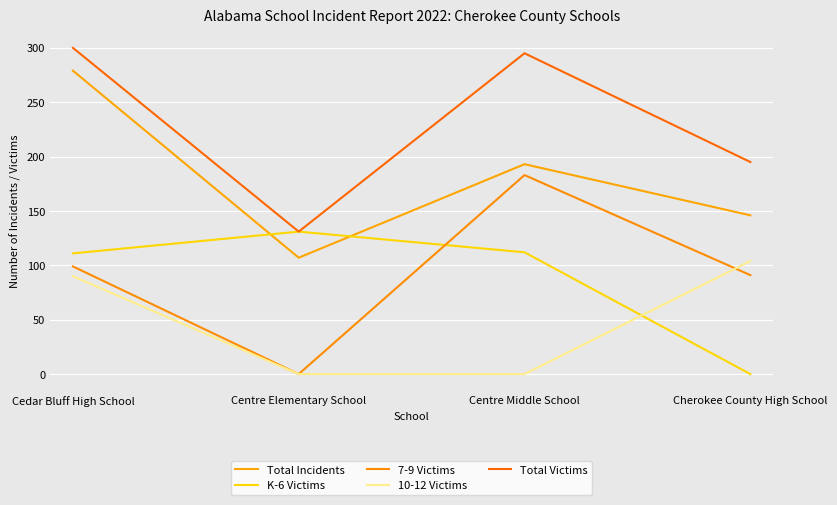

Is the value of Total Incidents at Cedar Bluff High School greater than the value of K-6 Victims at Cedar Bluff High School?

Yes